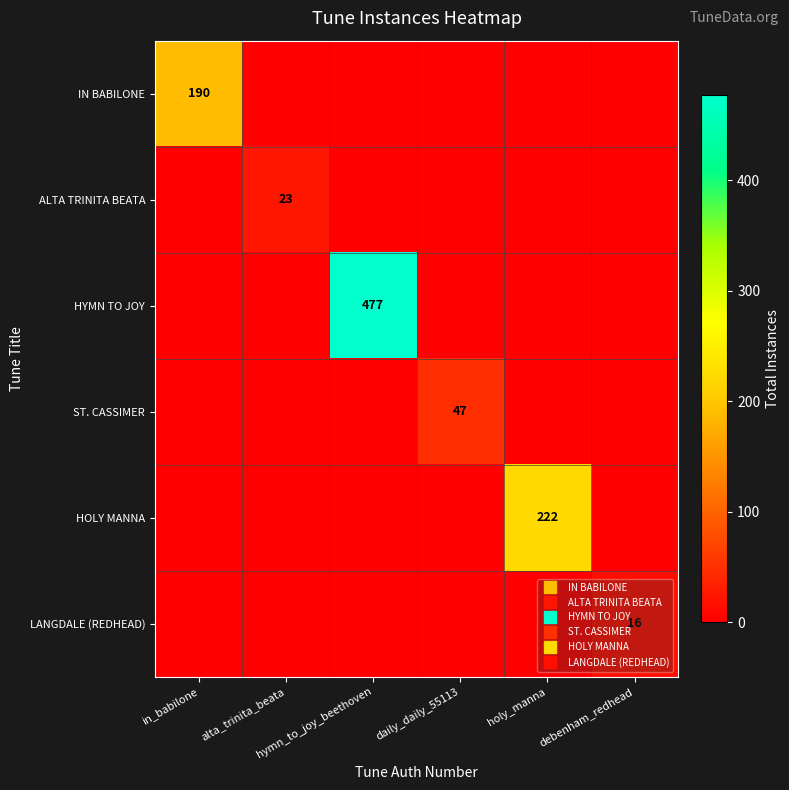

How many values in LANGDALE (REDHEAD) are above zero?

1